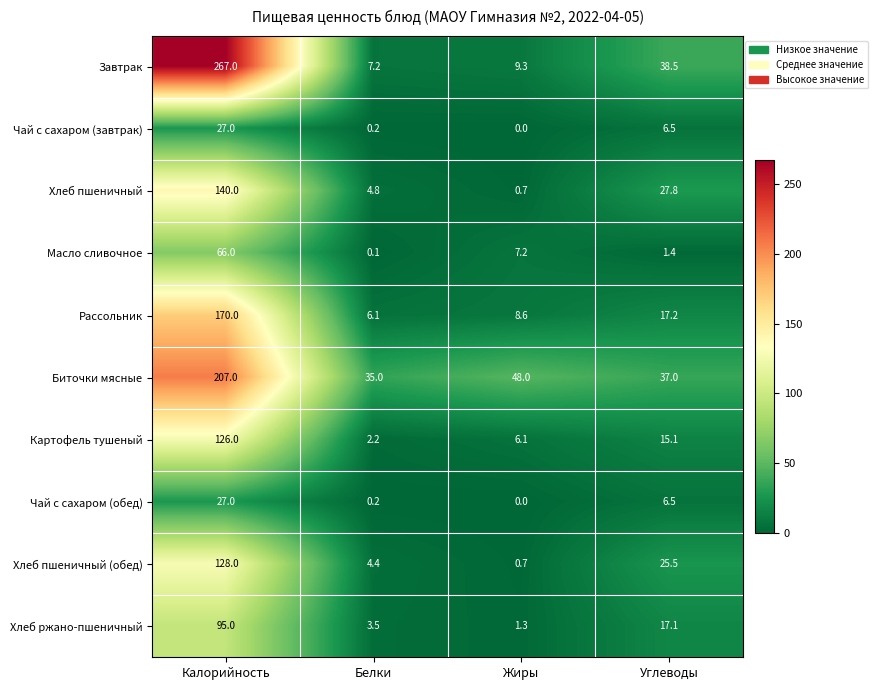

The value of Рассольник at Белки is 6.1. True or false?

True